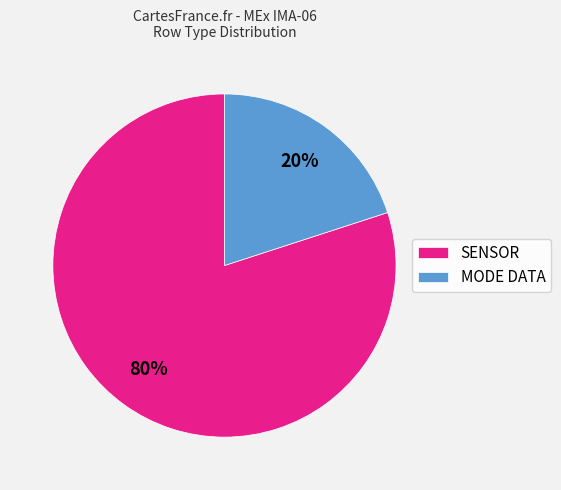

Is it true that MODE DATA is 20% of the pie?

True